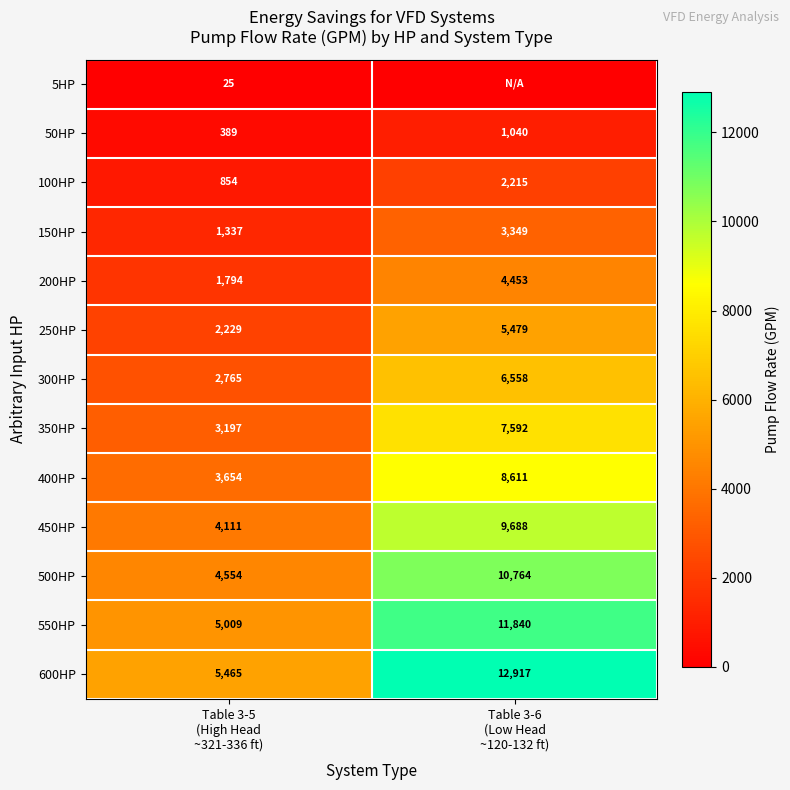

What is the maximum value for 350HP?

7592